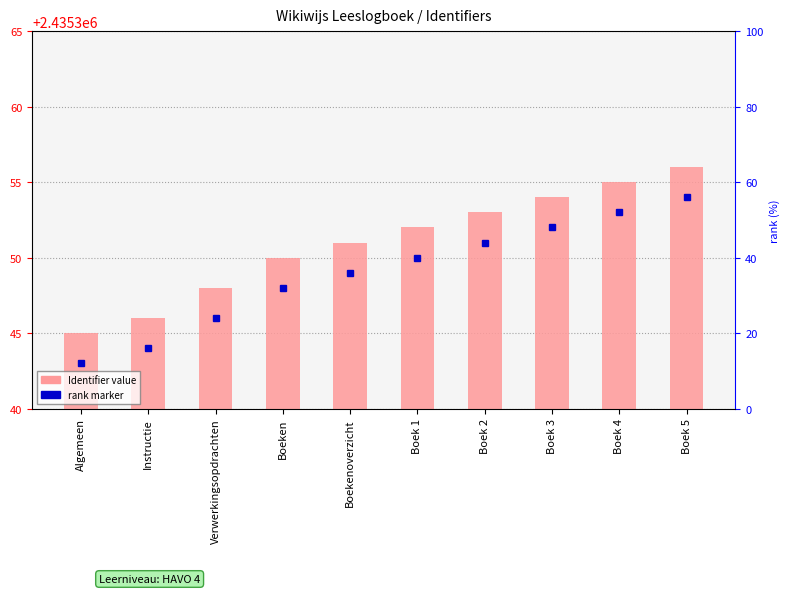

What is the label of the 6th bar from the right?

Boekenoverzicht